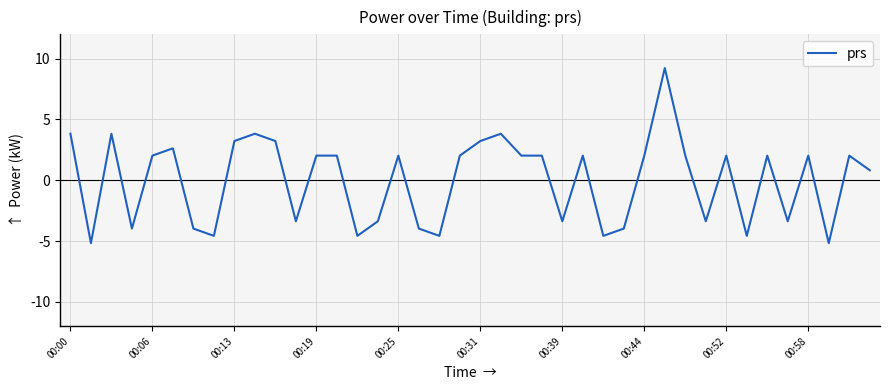

What is the maximum value shown in the chart?

9.2